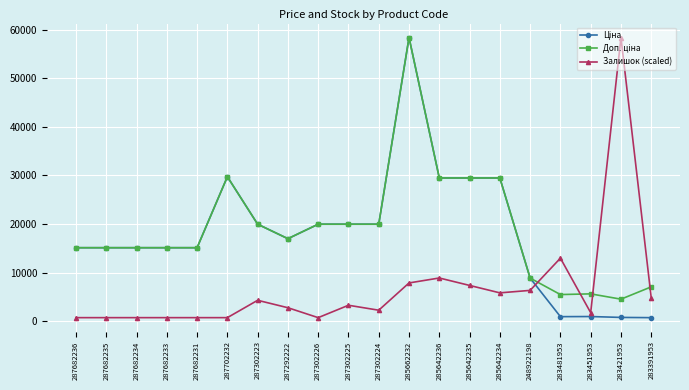

What is the greatest value displayed?

58426.5